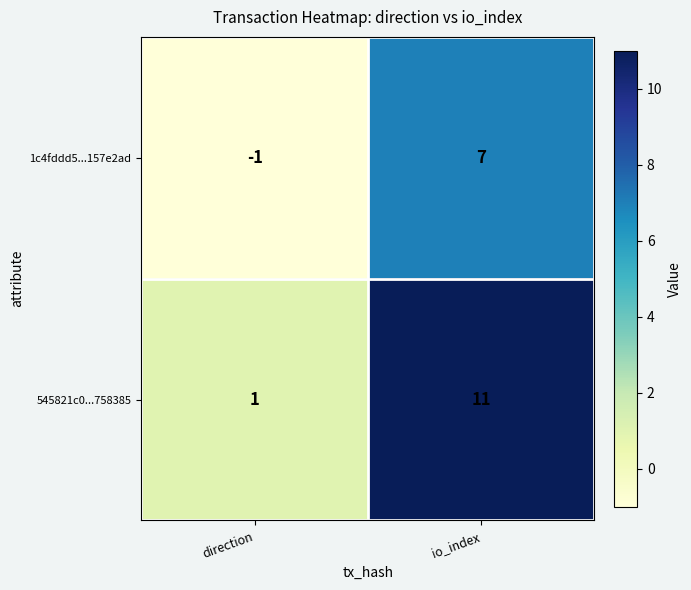

Which series changed the most between direction and io_index?

545821c0...758385